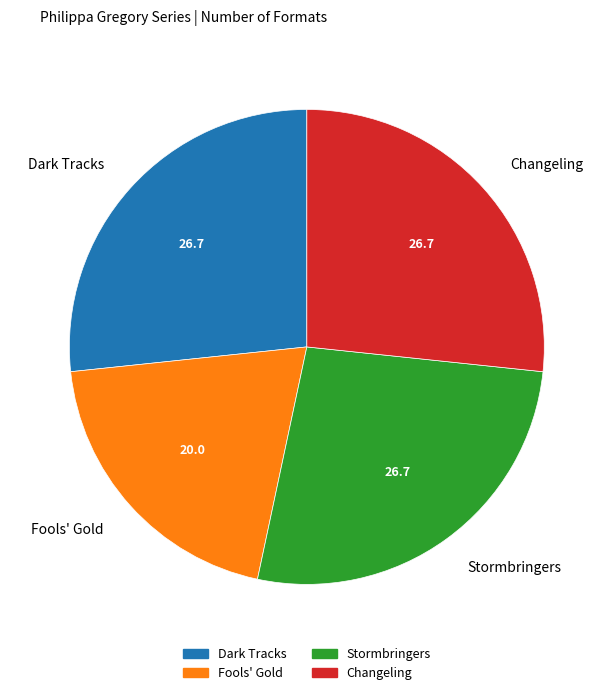

How many segments does this pie chart have?

4